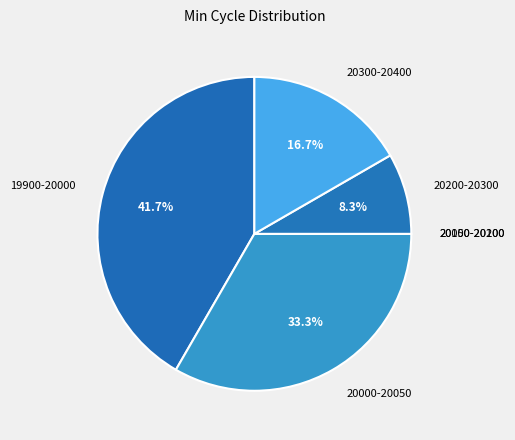

What is the largest slice in the pie chart?

19900-20000